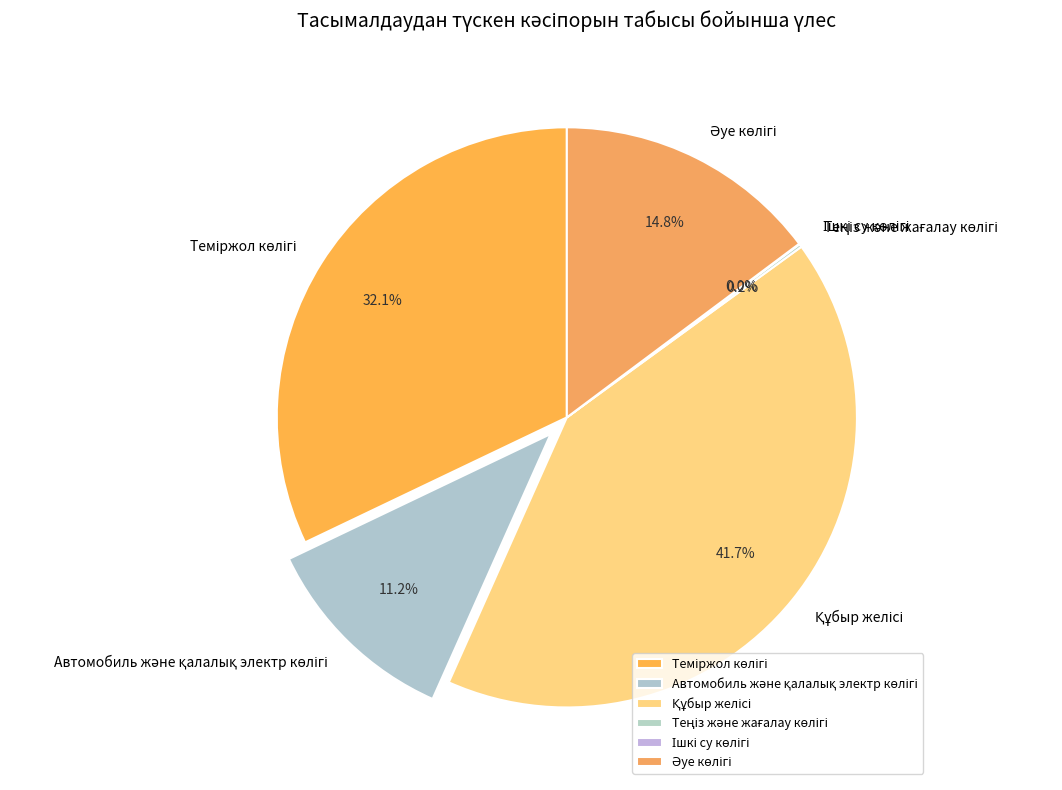

Is there a majority slice in this chart?

No